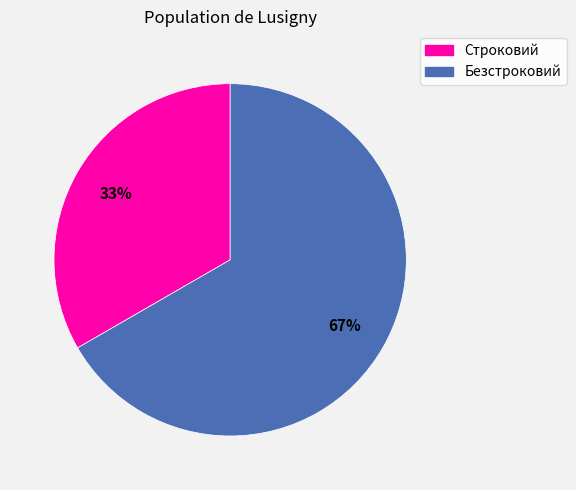

To the nearest percent, what portion does Строковий represent?

33%